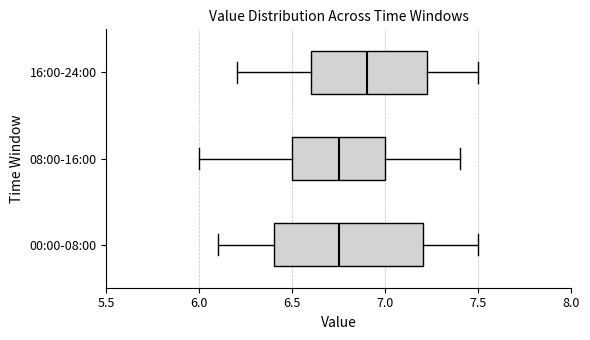

Comparing the boxes themselves (not the whiskers), which one is the widest?

00:00-08:00